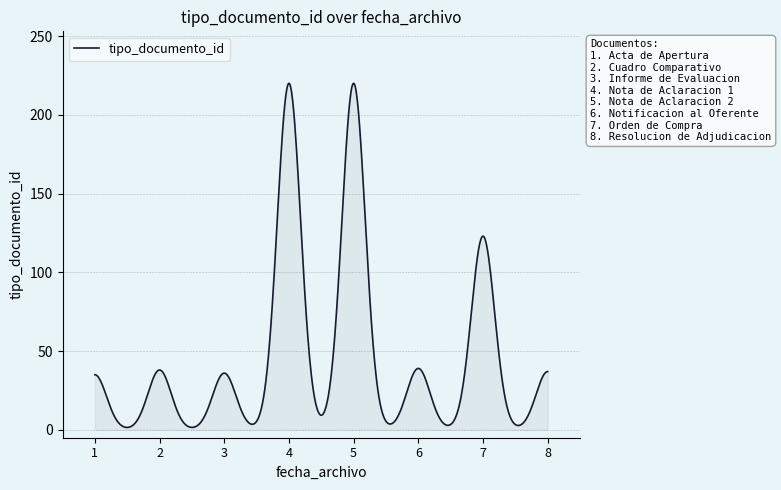

What is the maximum value shown in the chart?

220.0